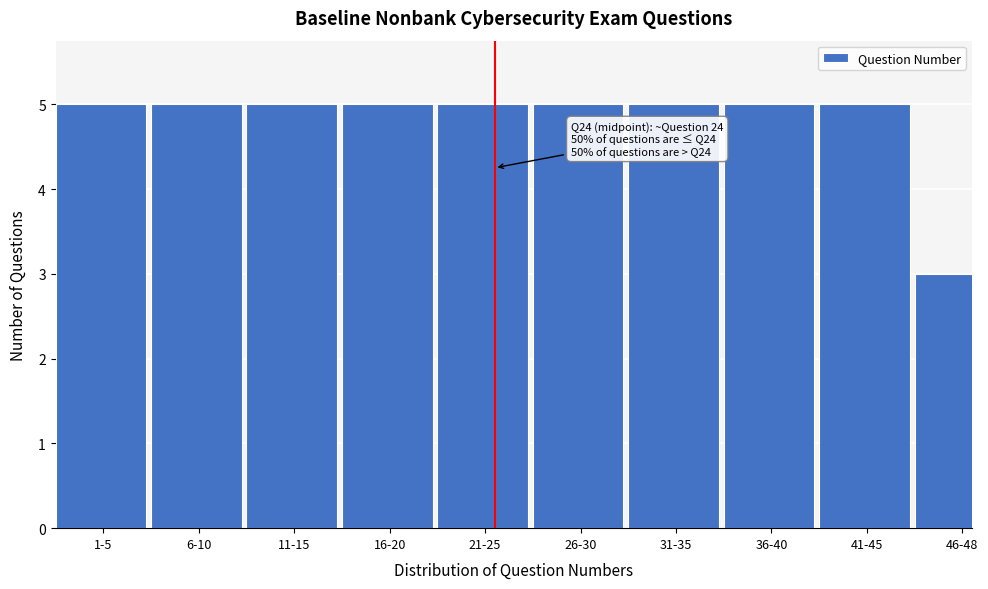

Reading left to right, what are all the values shown in this chart?

1-5=5	6-10=5	11-15=5	16-20=5	21-25=5	26-30=5	31-35=5	36-40=5	41-45=5	46-48=3